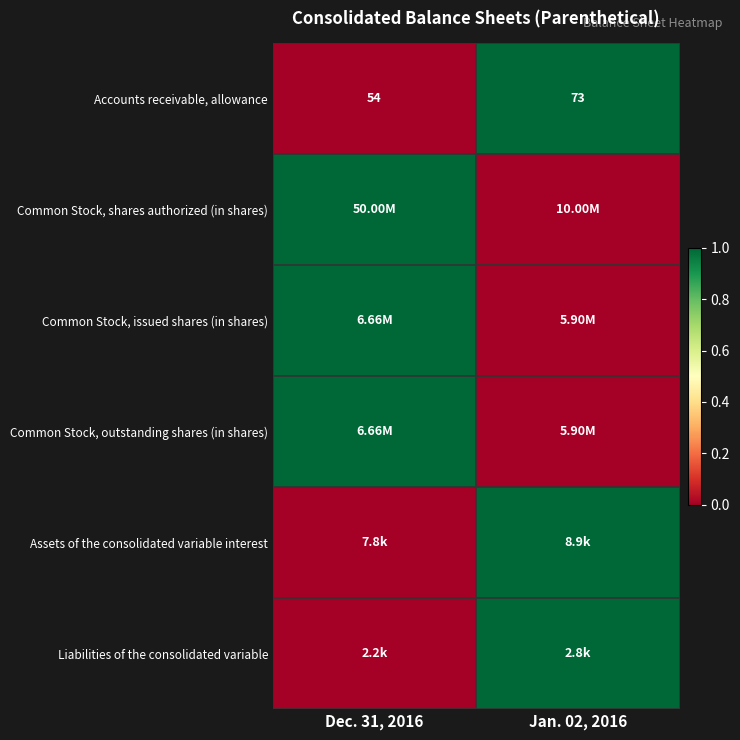

What is the average value of the Accounts receivable, allowance series?

63.5